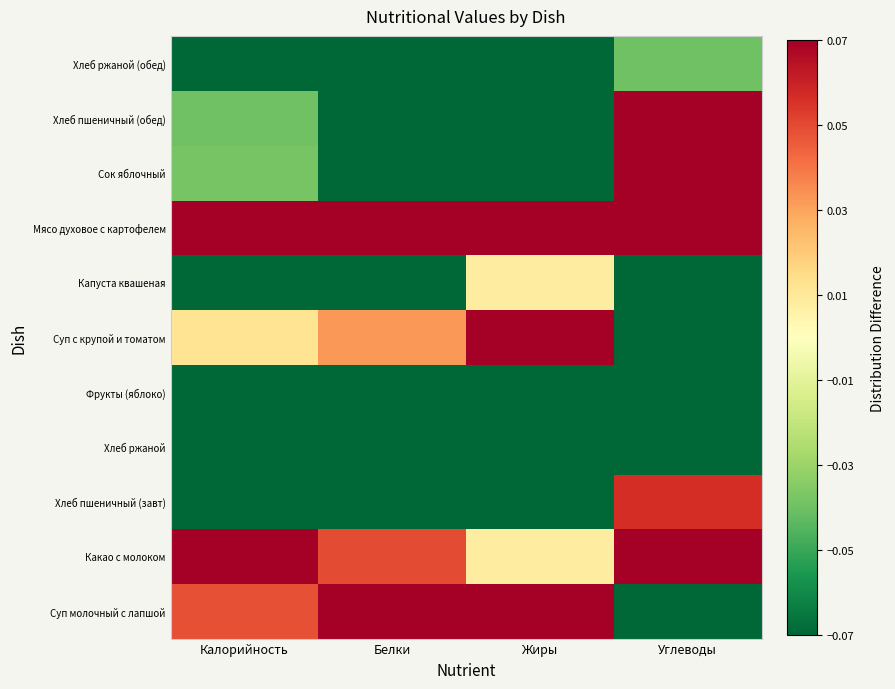

Reading left to right, transcribe all the data shown in this chart.

Суп молочный с лапшой: Калорийность=0.0	Белки=0.2	Жиры=0.1	Углеводы=-0.1
Какао с молоком: Калорийность=0.2	Белки=0.0	Жиры=0.0	Углеводы=0.5
Хлеб пшеничный (завт): Калорийность=-0.1	Белки=-0.1	Жиры=-0.2	Углеводы=0.1
Хлеб ржаной: Калорийность=-0.3	Белки=-0.2	Жиры=-0.2	Углеводы=-0.3
Фрукты (яблоко): Калорийность=-0.2	Белки=-0.2	Жиры=-0.2	Углеводы=-0.1
Суп с крупой и томатом: Калорийность=0.0	Белки=0.0	Жиры=0.1	Углеводы=-0.2
Капуста квашеная: Калорийность=-0.2	Белки=-0.2	Жиры=0.0	Углеводы=-0.5
Мясо духовое с картофелем: Калорийность=0.7	Белки=0.8	Жиры=0.8	Углеводы=0.1
Сок яблочный: Калорийность=-0.0	Белки=-0.2	Жиры=-0.2	Углеводы=0.4
Хлеб пшеничный (обед): Калорийность=-0.0	Белки=-0.1	Жиры=-0.2	Углеводы=0.3
Хлеб ржаной (обед): Калорийность=-0.1	Белки=-0.1	Жиры=-0.2	Углеводы=-0.0